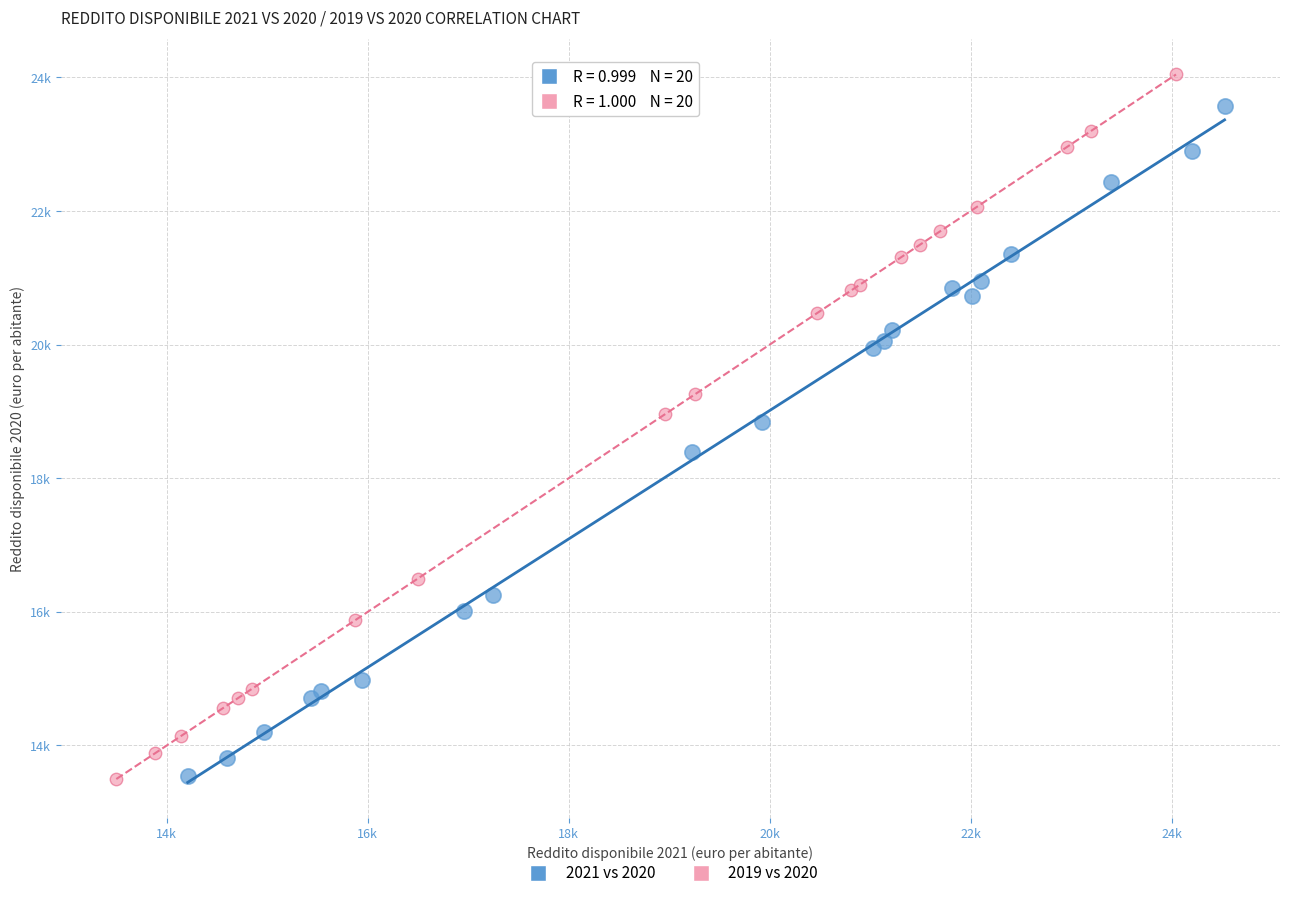

What are all the series names shown in the legend?

2021 vs 2020, 2019 vs 2020